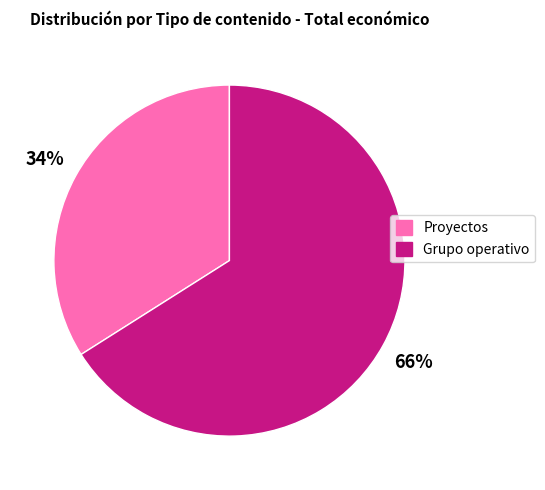

To the nearest percent, what is the difference between the largest and smallest slice percentages?

32%